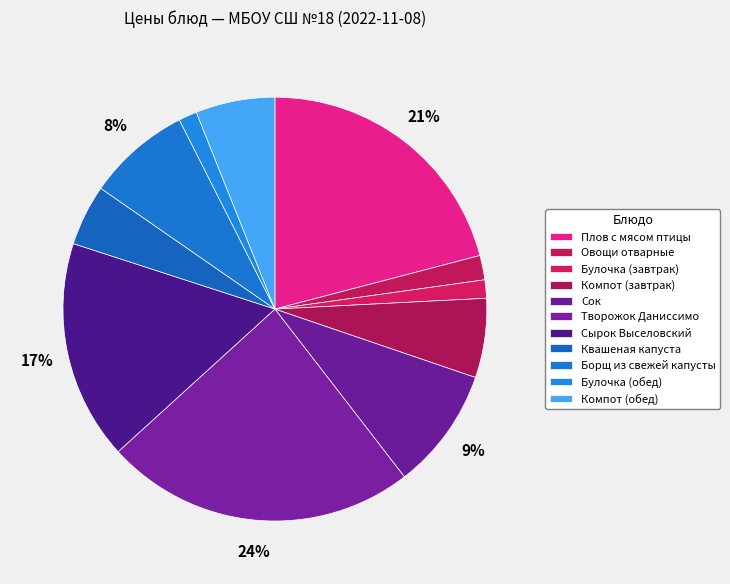

Which slice is the largest?

Творожок Даниссимо